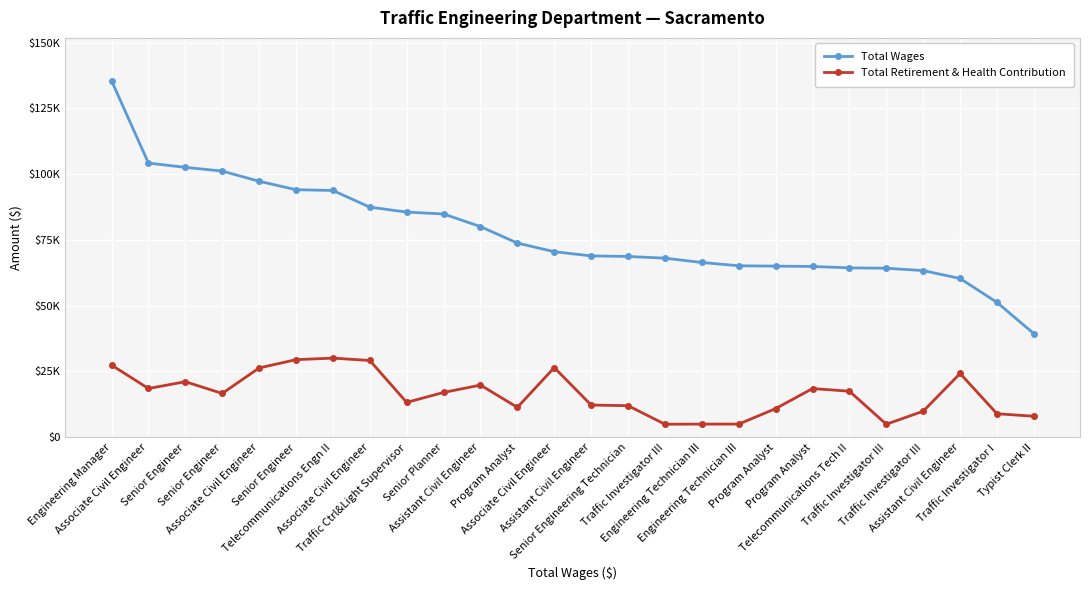

Which category has the highest value in the Total Retirement & Health Contribution series?

Telecommunications Engn II